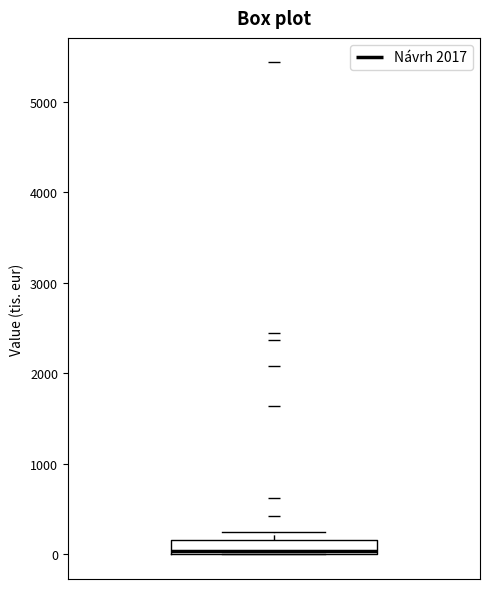

Read this box plot against the y-axis: the position of the median line, the range covered by the box, and the ends of both whiskers. The values are not printed on the chart, so give them approximately, as read against the axis.

median 0 (just above the box's lower edge), box 0 to 200, whiskers 0 to 200 (above the box's upper edge)